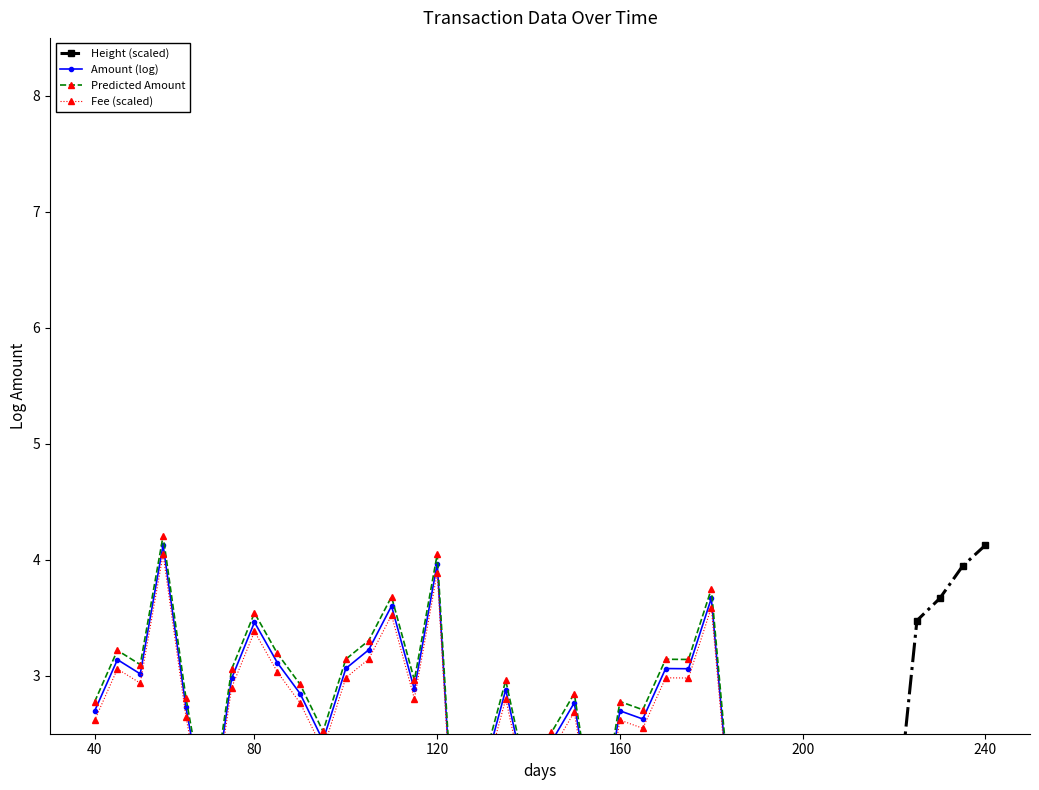

What is the difference between the maximum and minimum values in the Fee (scaled) series?

8.9